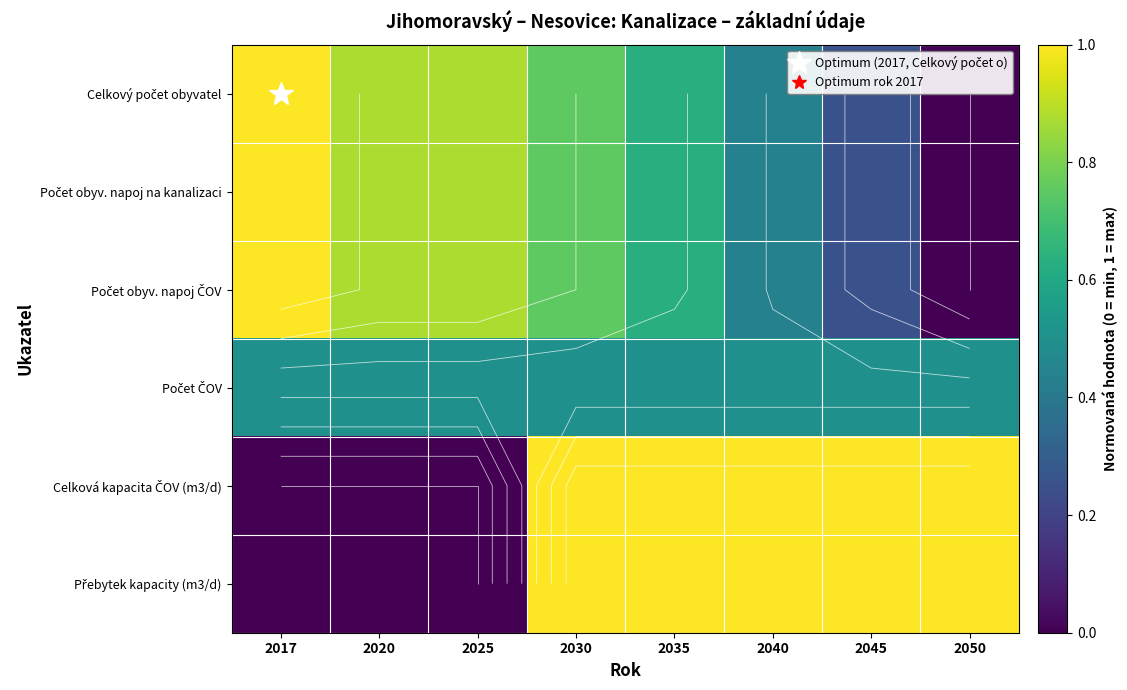

What is the maximum value shown in the chart?

1.0